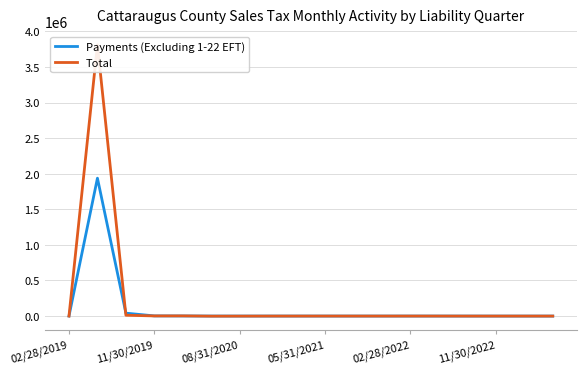

What is the difference between the maximum and minimum values in the Payments (Excluding 1-22 EFT) series?

1937489.5